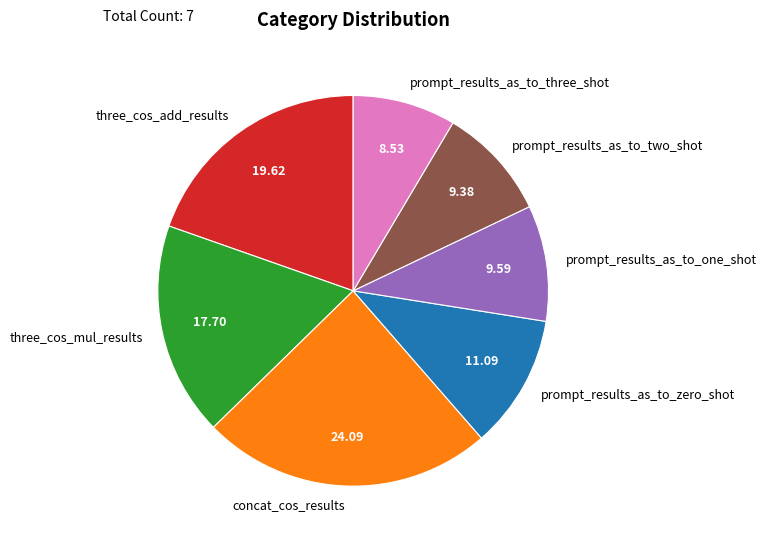

Does prompt_results_as_to_one_shot represent more than half of the total?

No